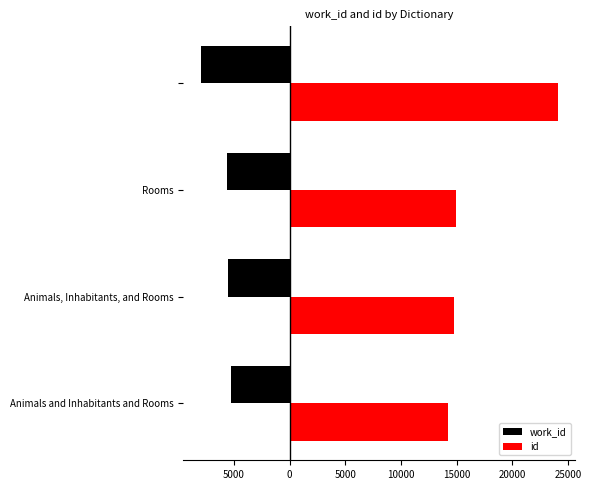

What are all the series names shown in the legend?

work_id, id